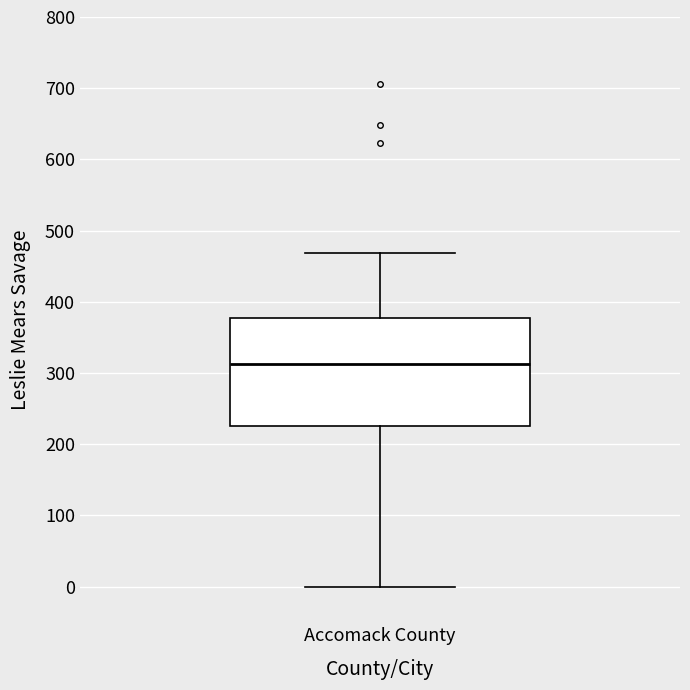

Transcribe this box plot: give where the median line is, the range the box spans, and where the two whiskers end, as read against the y-axis. The values are not printed on the chart, so give them approximately, as read against the axis.

median 310, box 230 to 380, whiskers 0 to 470